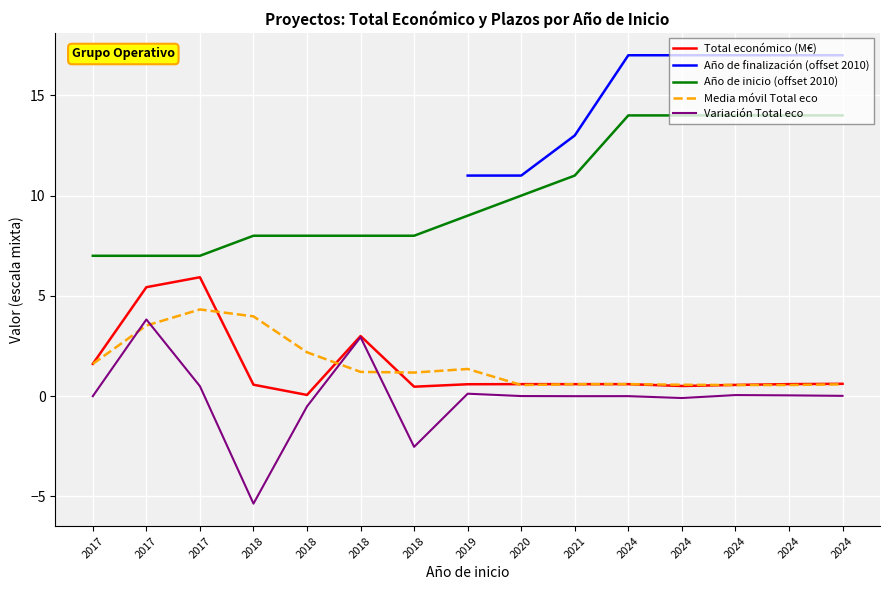

The value of Variación Total eco at 2018 is -5.4. True or false?

True